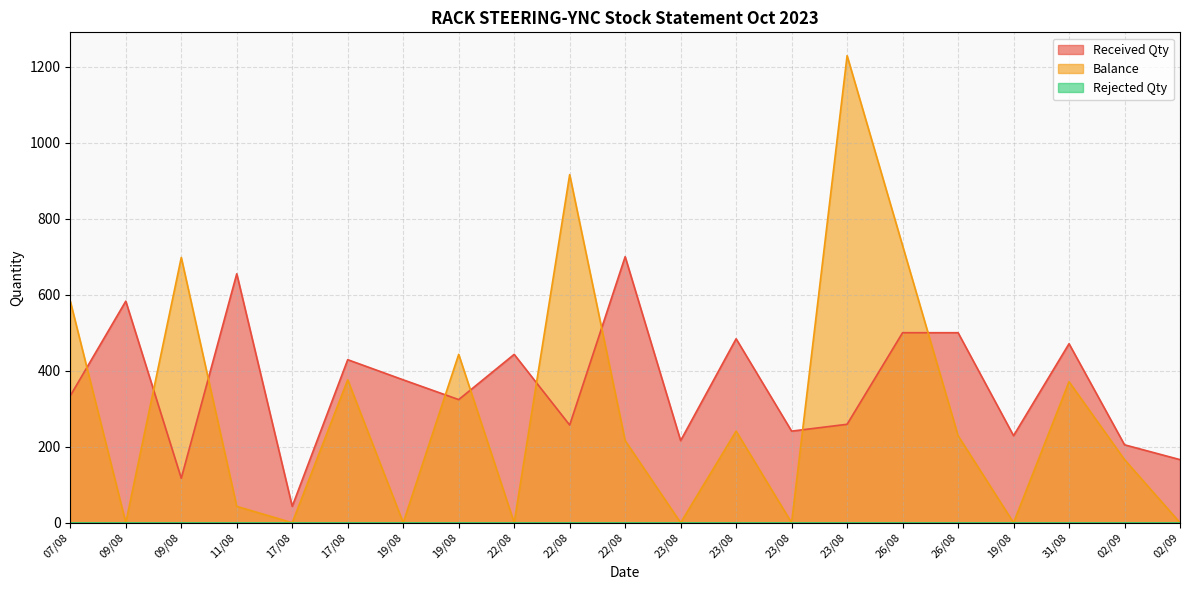

Between 22/08 and 31/08, which series saw the biggest shift?

Balance